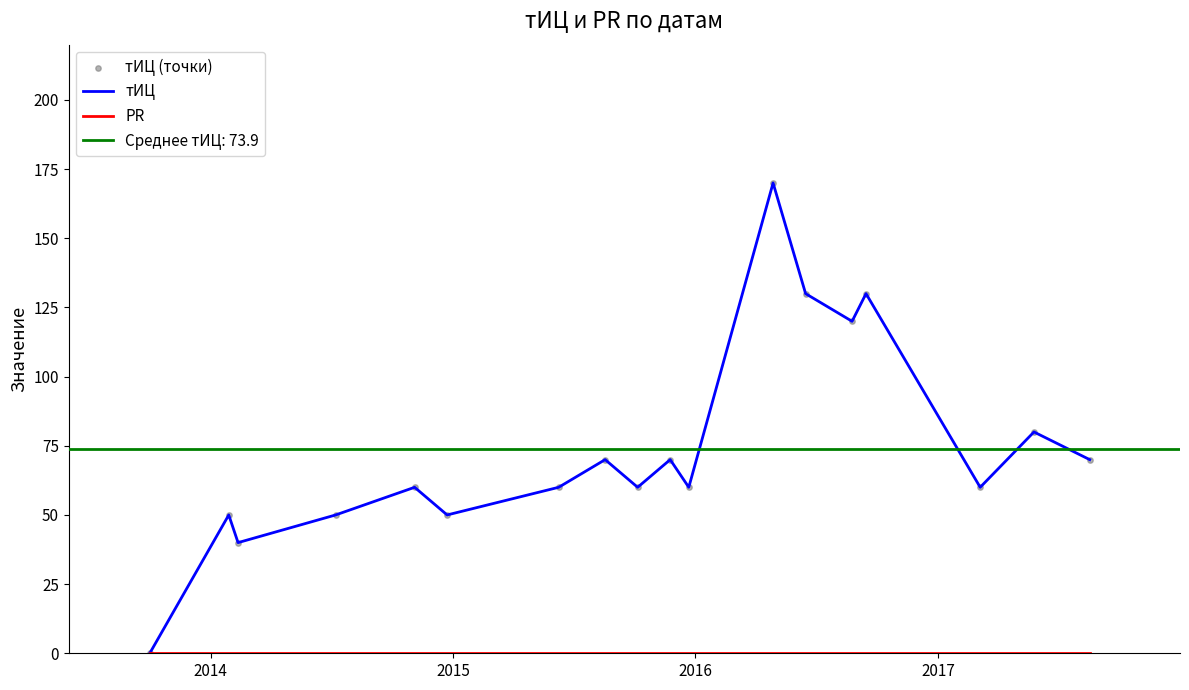

What is the maximum value for тИЦ?

170